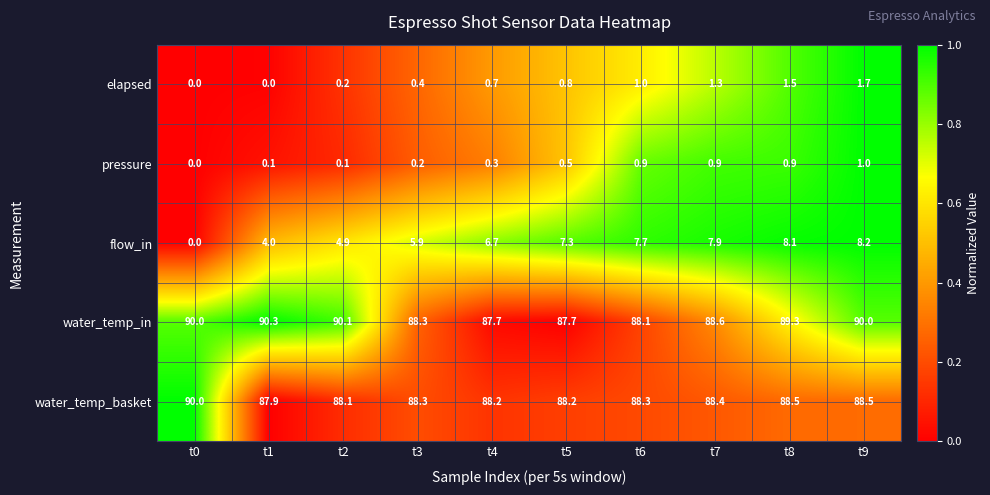

Rank the series by their maximum value, from highest to lowest.

water_temp_in, water_temp_basket, flow_in, elapsed, pressure